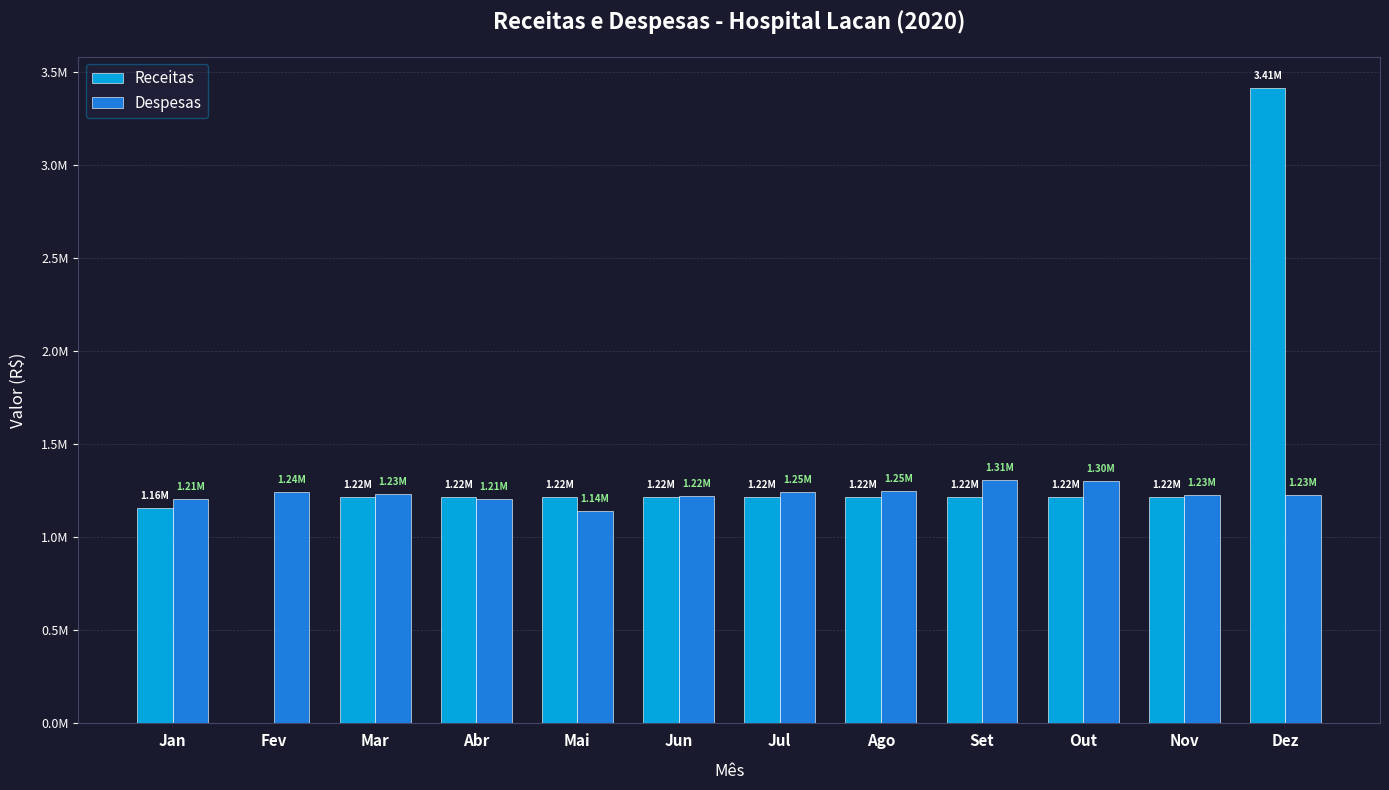

Does the chart contain stacked bars?

No